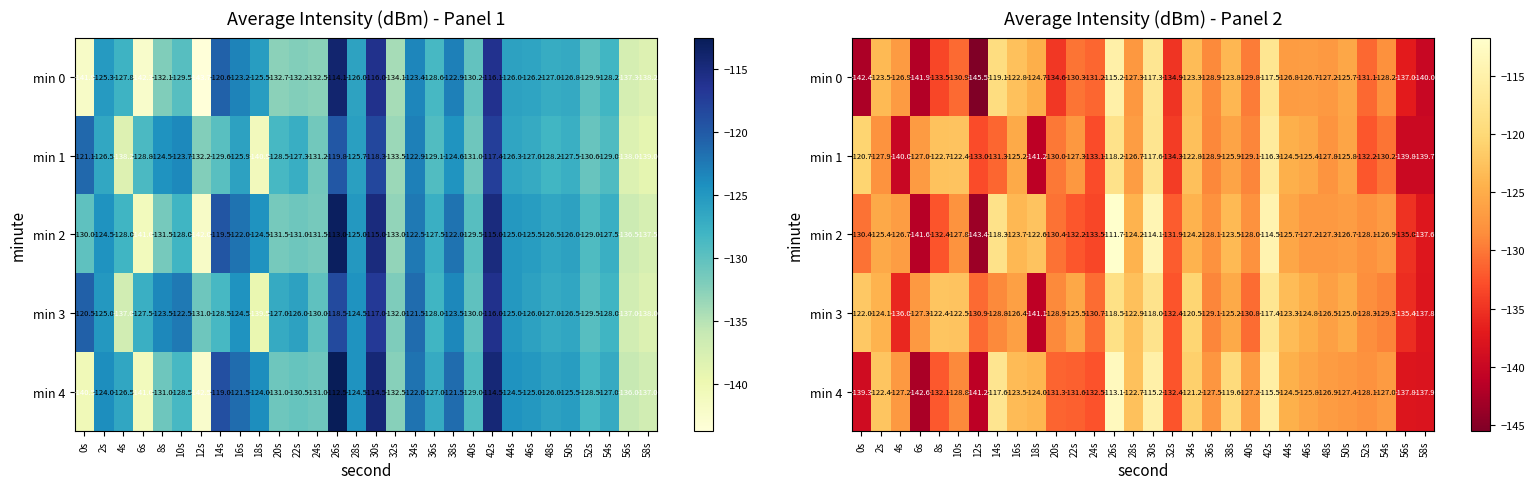

Which series changed the most between 16s and 50s?

min 4